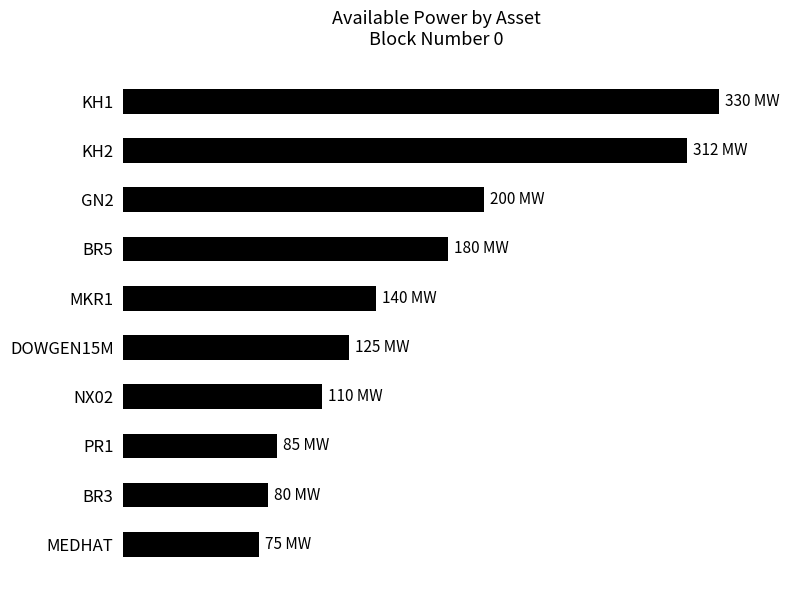

What is the maximum value shown in the chart?

330